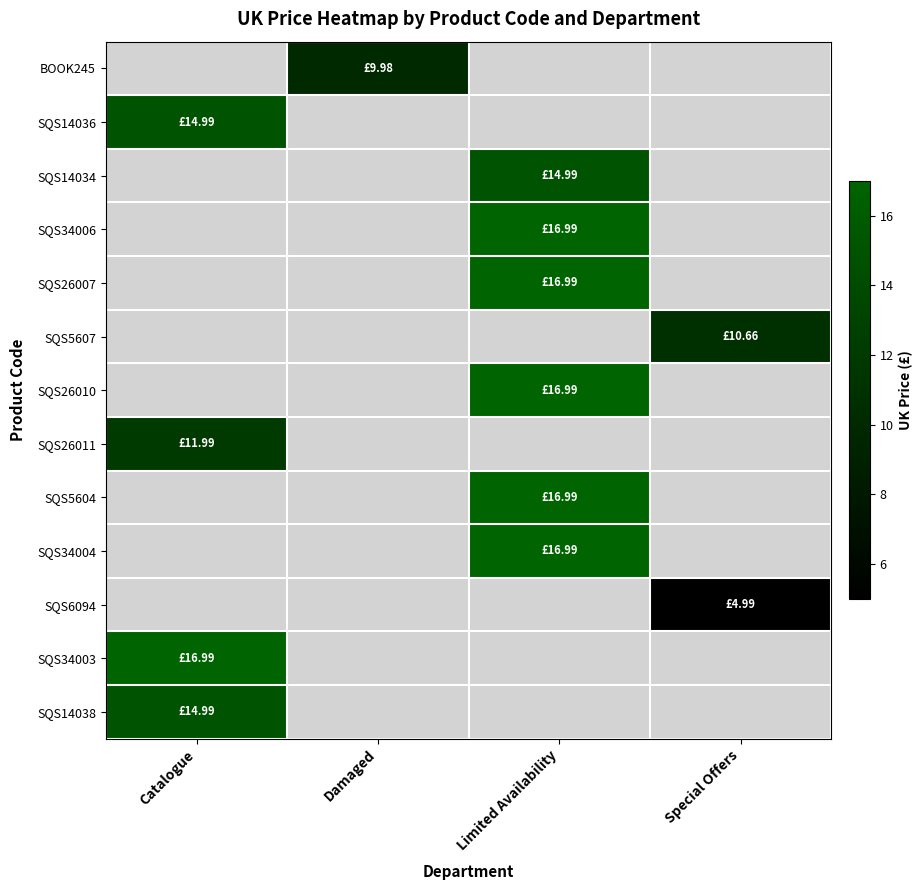

Which series has the largest range (max minus min)?

SQS14036